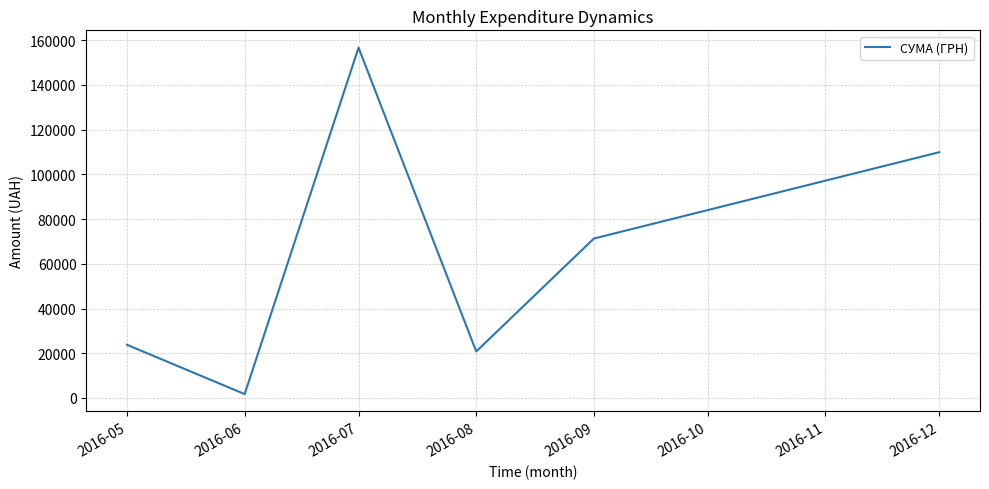

List the labels in order of value, smallest first.

2016-06, 2016-08, 2016-05, 2016-09, 2016-12, 2016-07